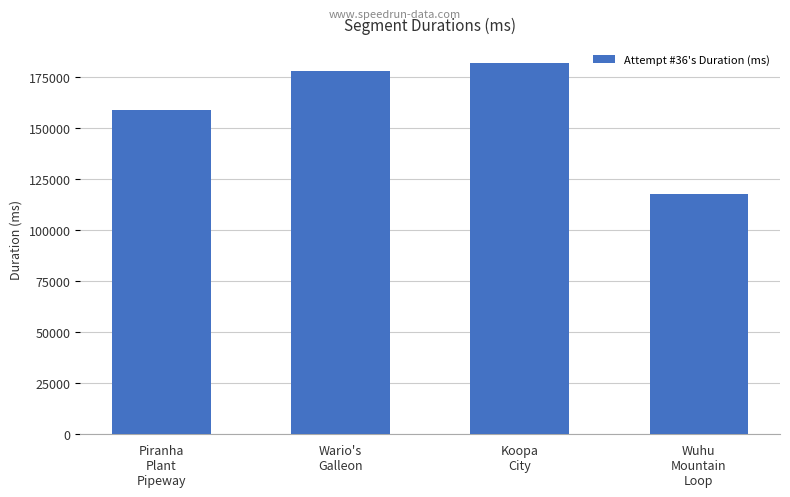

What is the label of the 2nd bar from the left?

Wario's
Galleon